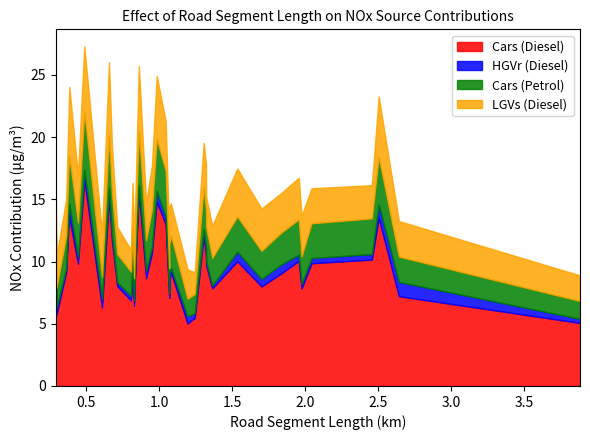

What is the sum of all Cars (Petrol) values?

107.9